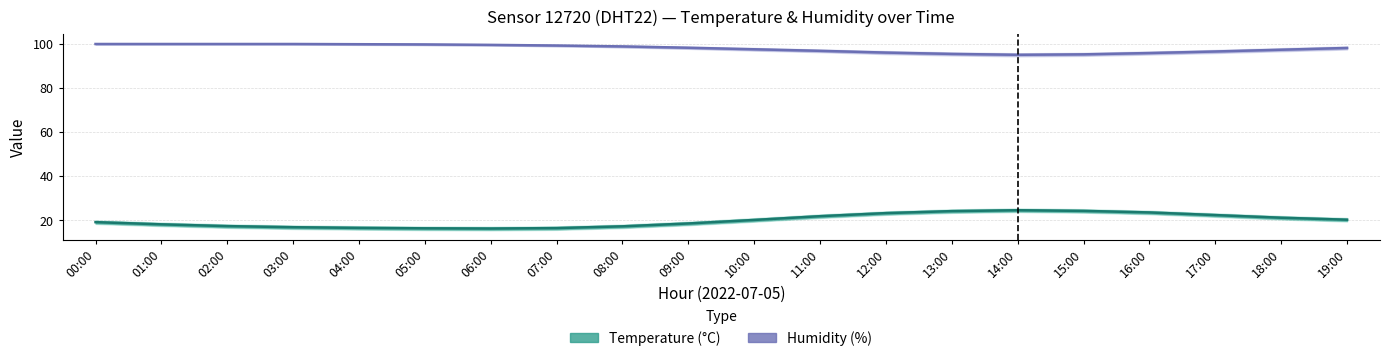

Does the chart display data point markers on the line(s)?

No